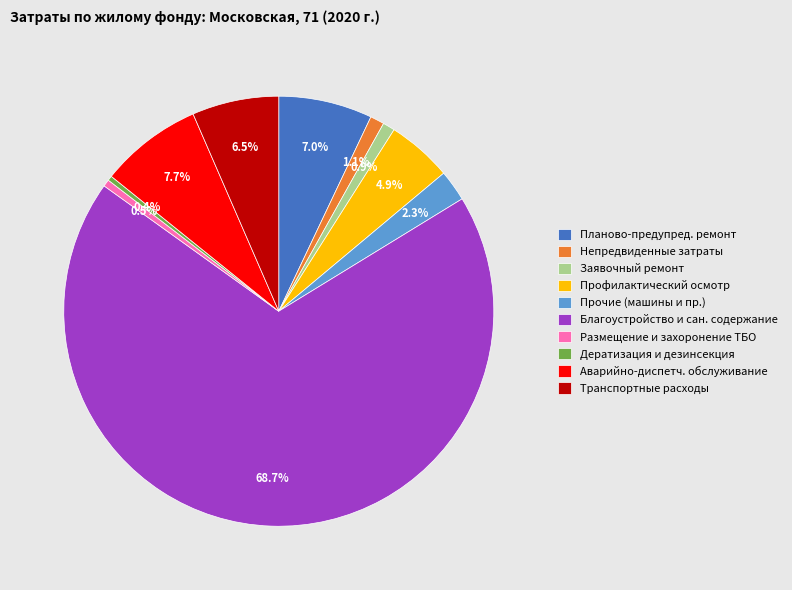

To the nearest percent, what is the combined percentage of Транспортные расходы and Профилактический осмотр?

11%